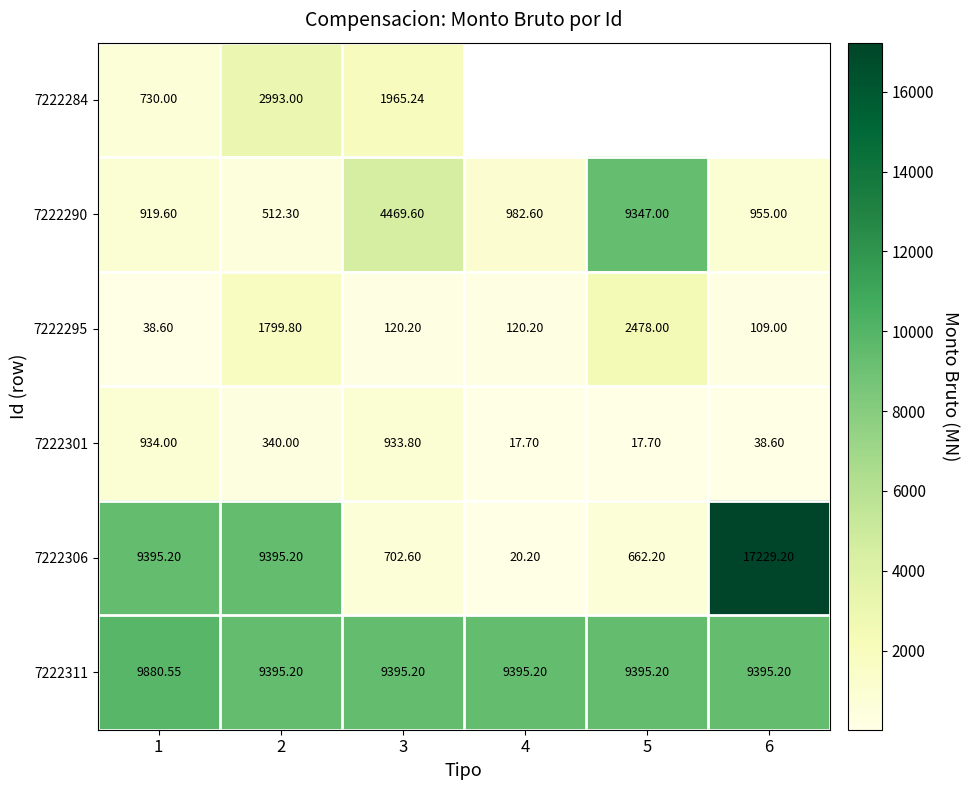

Is the value of 7222311 at 6 greater than the value of 7222290 at 3?

Yes